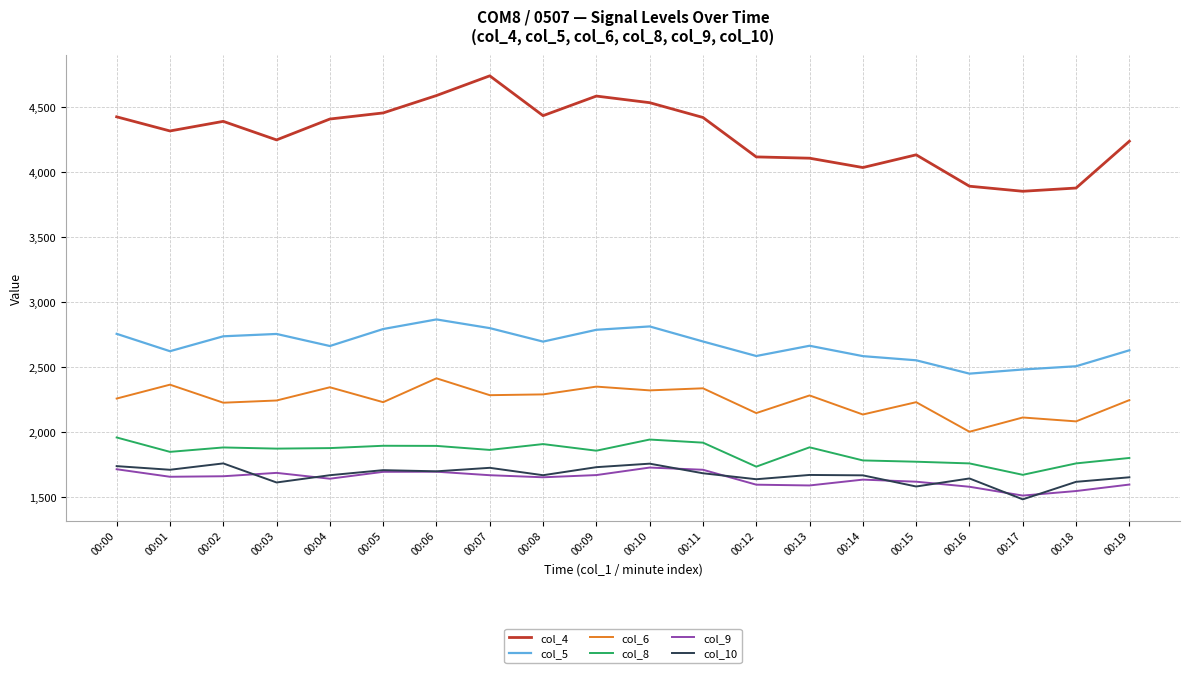

What is the smallest value displayed?

1479